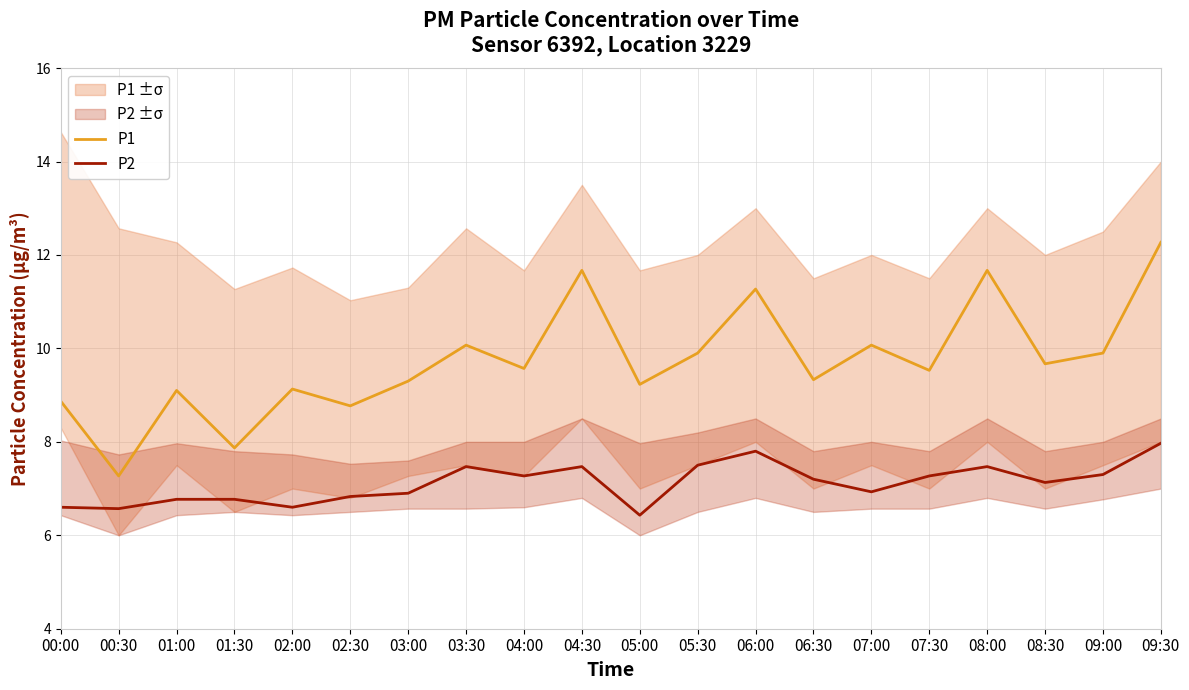

Rank the series at 00:30 from lowest to highest value.

P2, P1